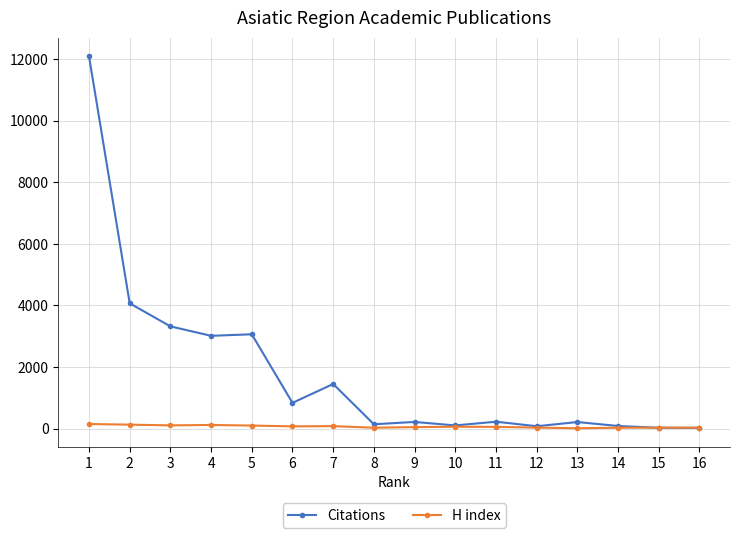

True or false: Citations has more than 1 points higher than both neighbors.

True